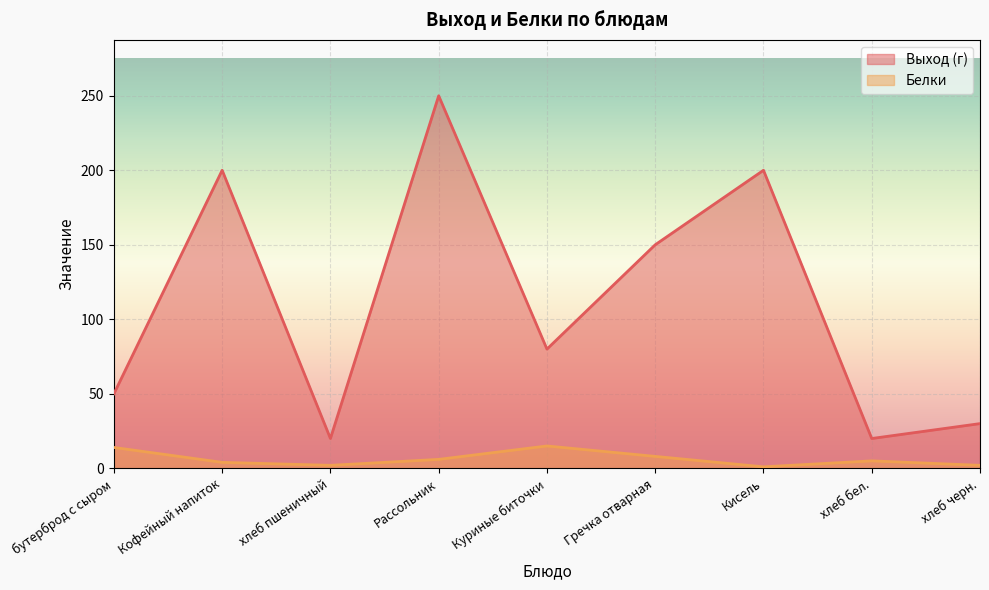

At хлеб черн., list the series in order from largest to smallest.

Выход (г), Белки